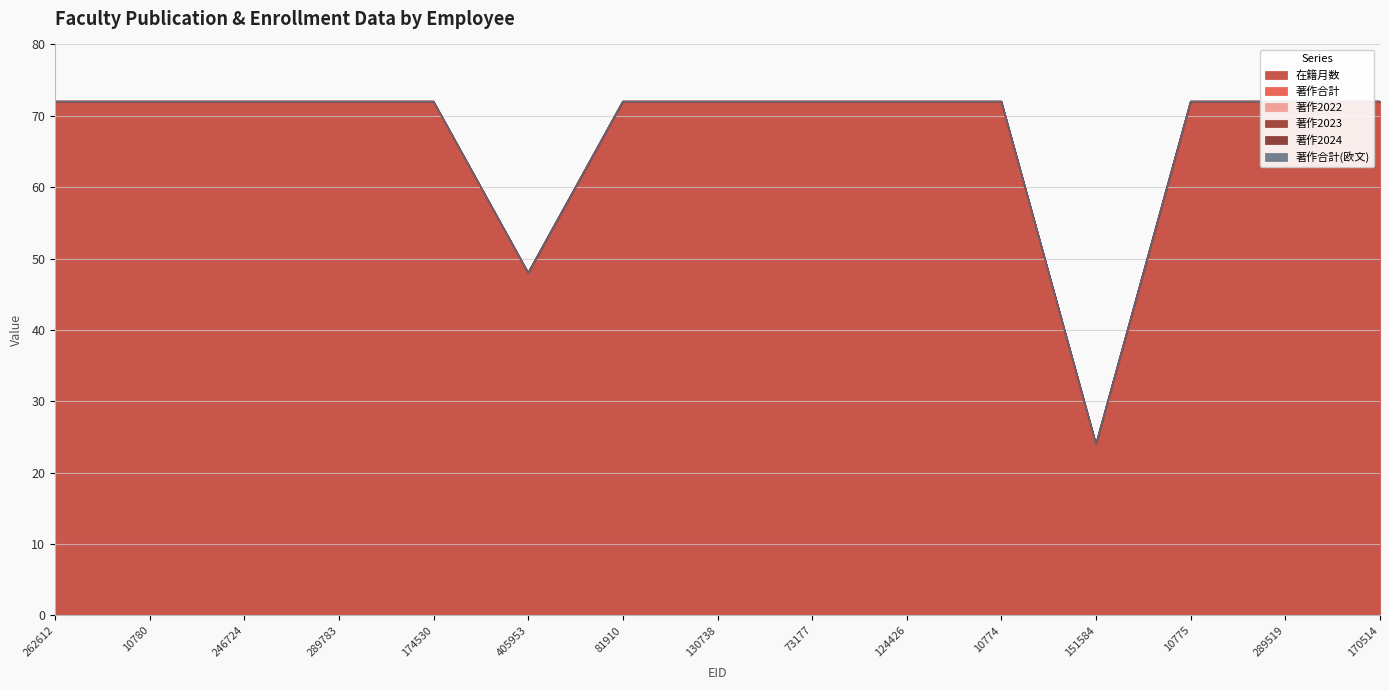

True or false: 著作合計 and 著作2022 intersect in this chart.

False